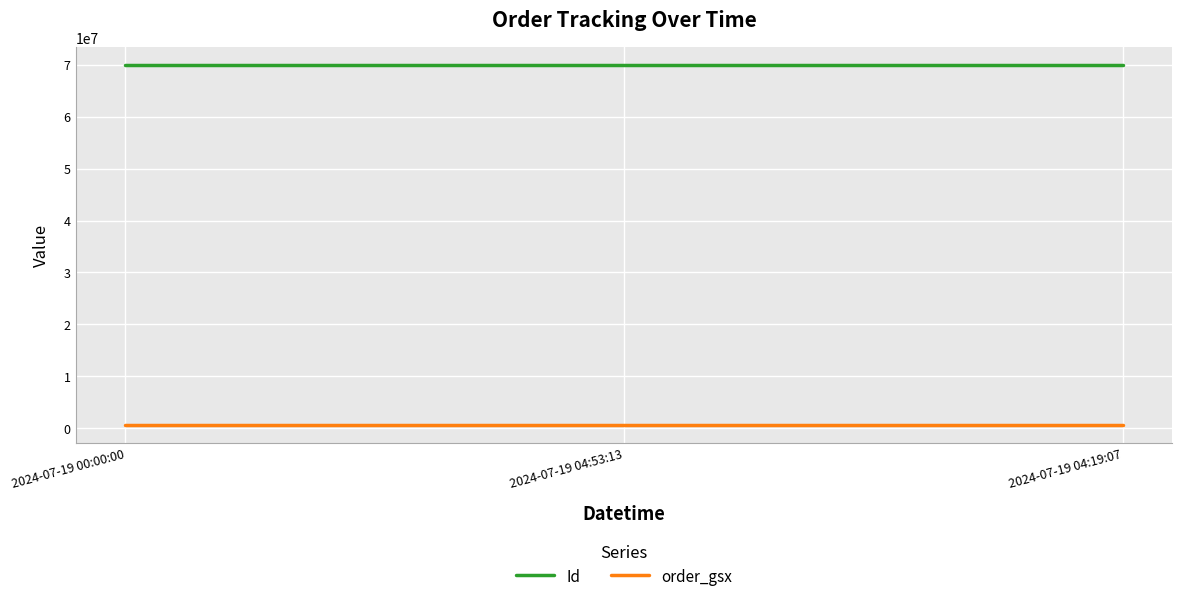

What are all the series names shown in the legend?

Id, order_gsx